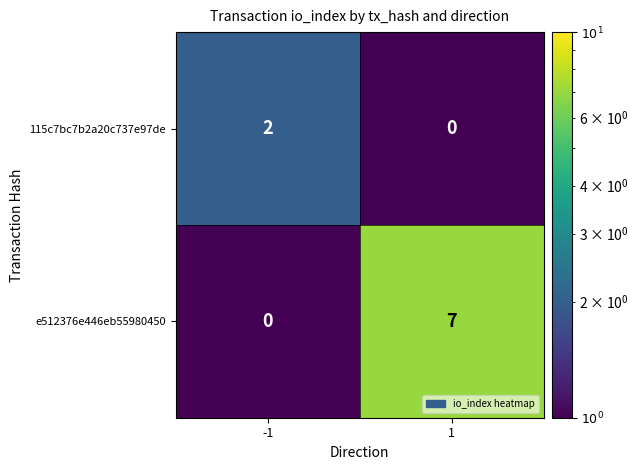

Which series has the widest spread of values?

e512376e446eb55980450